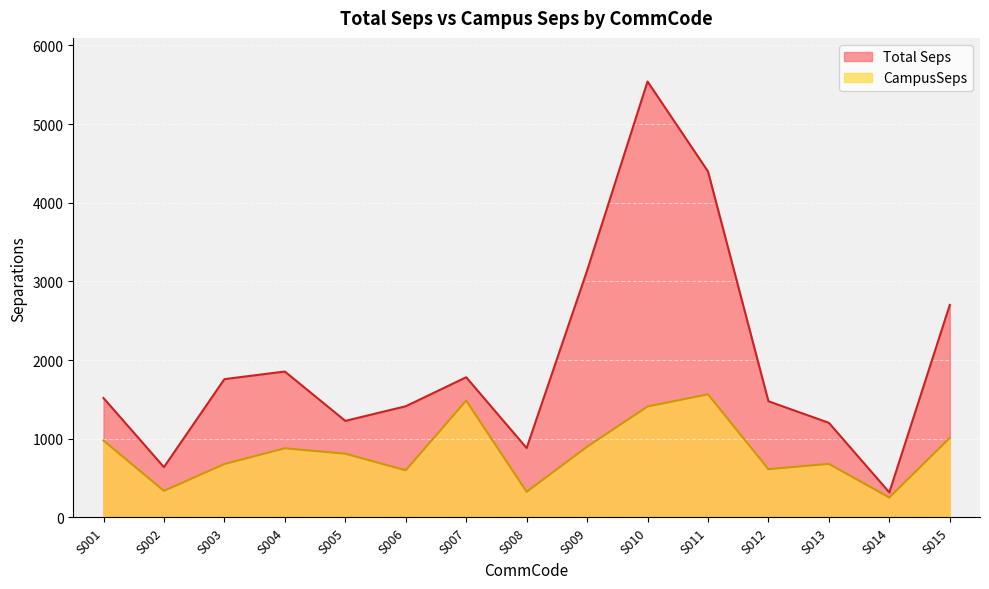

True or false: CampusSeps and Total Seps cross at least once.

False